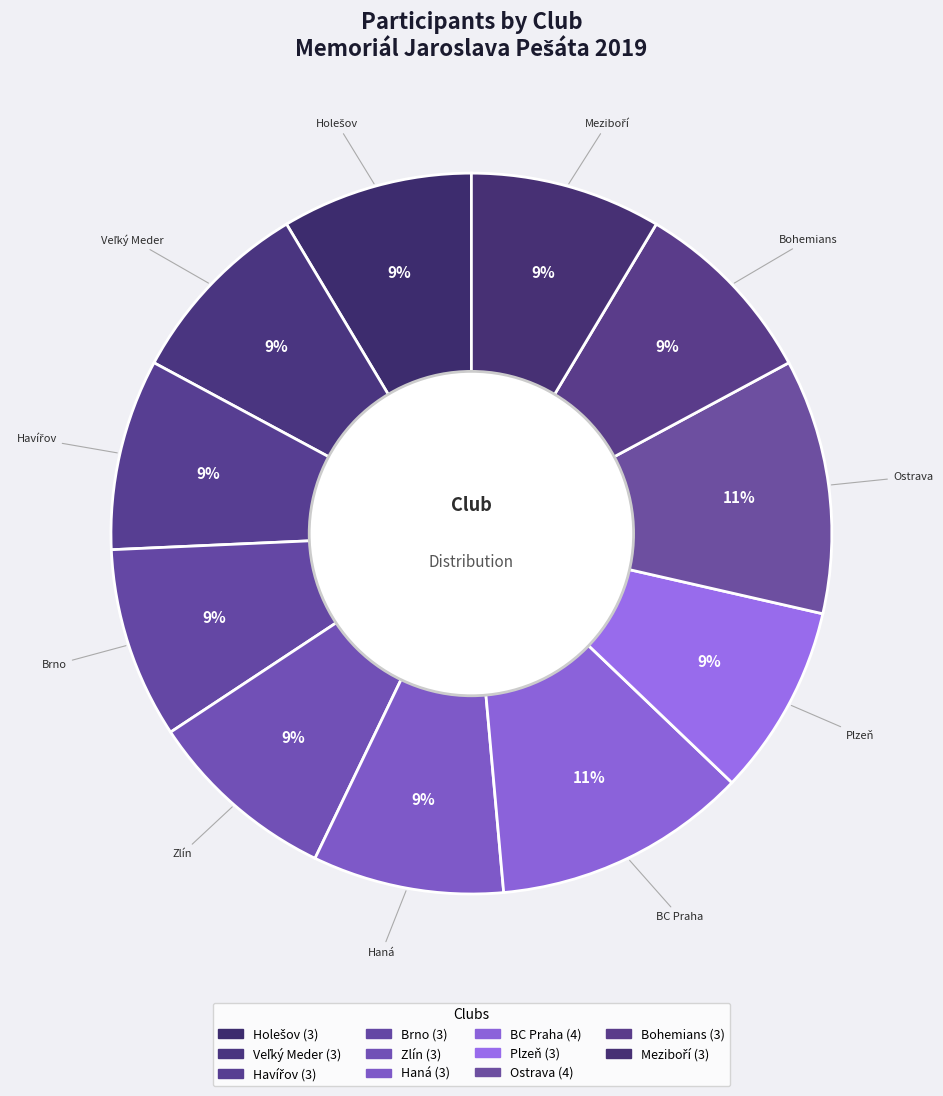

Does any single category account for the majority?

No